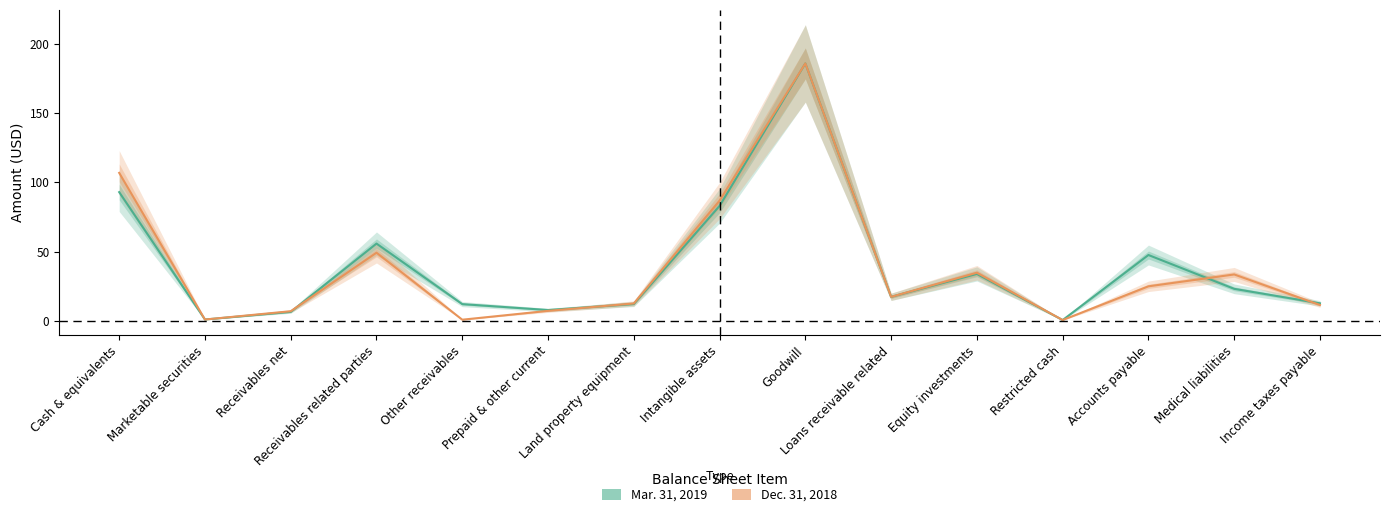

At which category does Dec. 31, 2018 reach its first local peak?

Receivables related parties